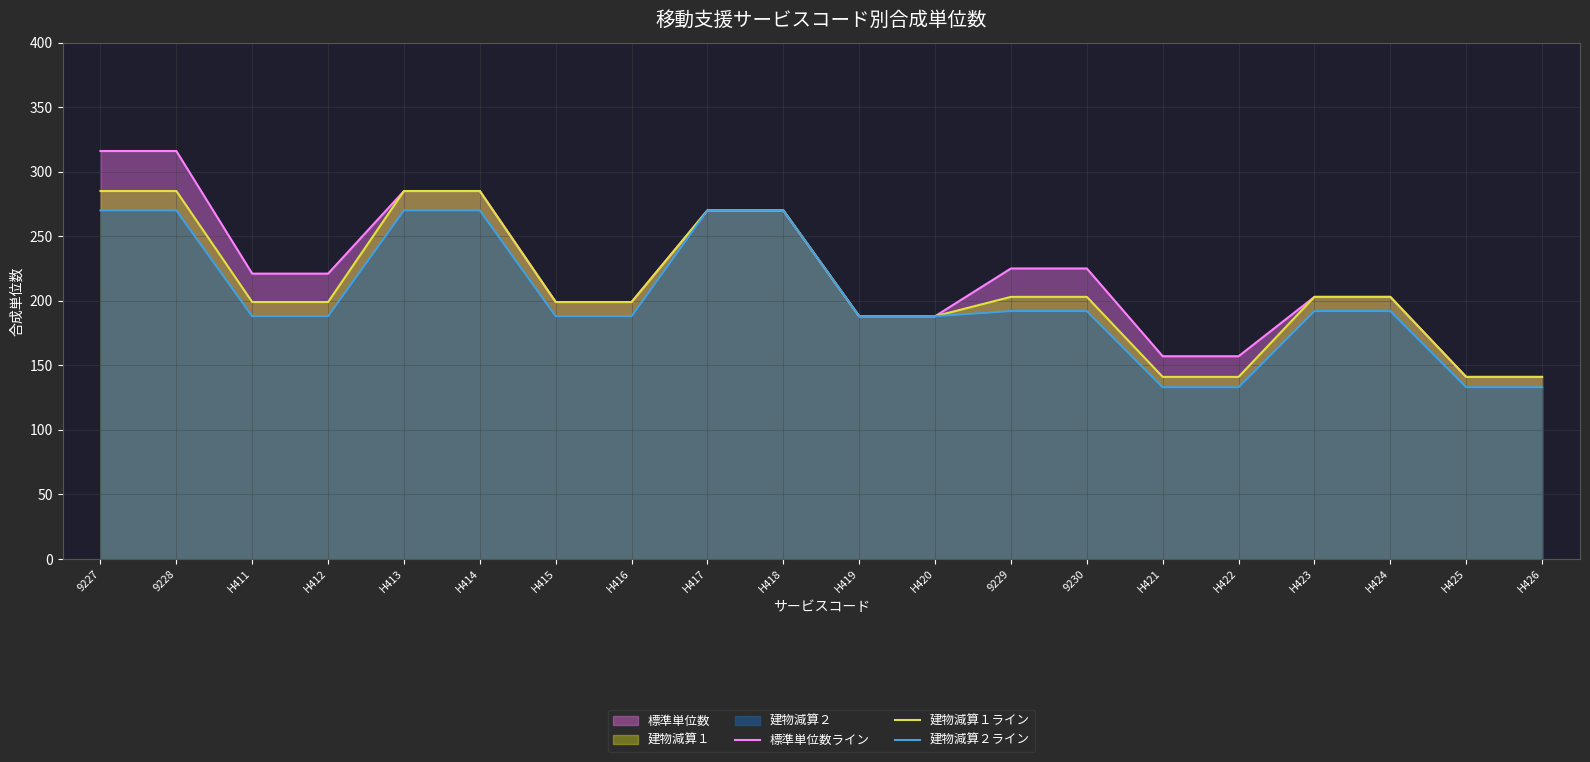

The 標準単位数ライン series shows 113 at 9229. True or false?

False